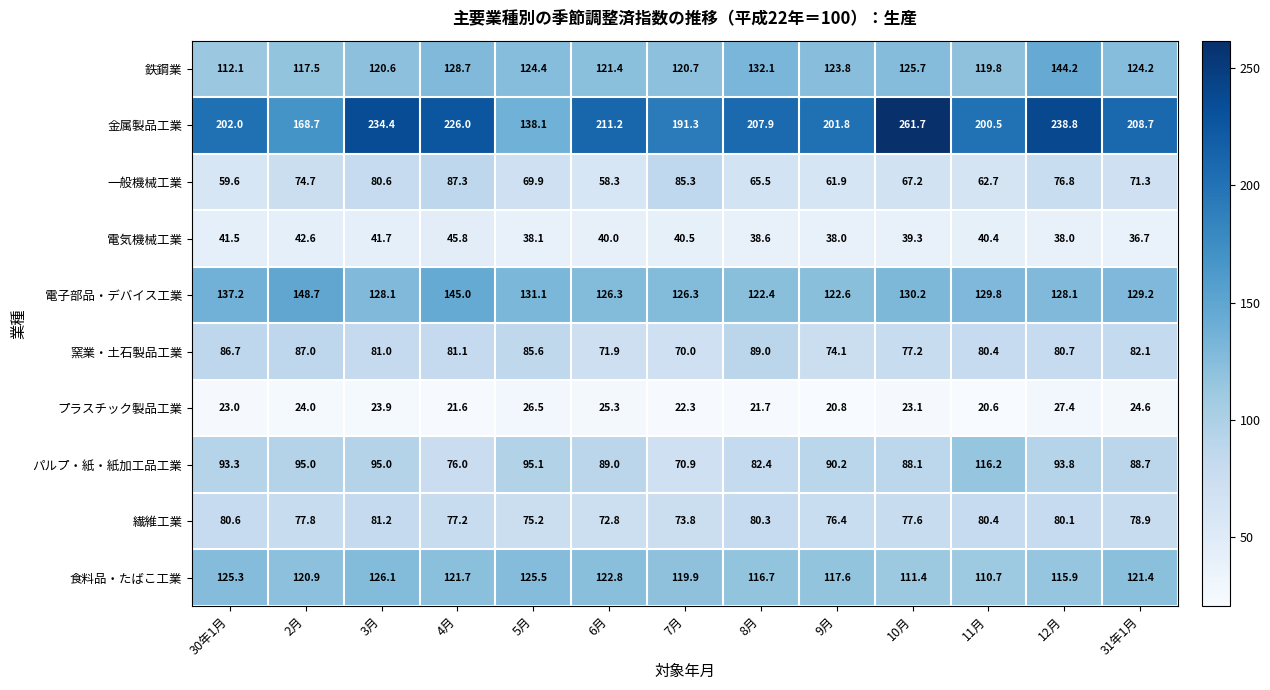

How many values in the 鉄鋼業 series exceed 123?

7